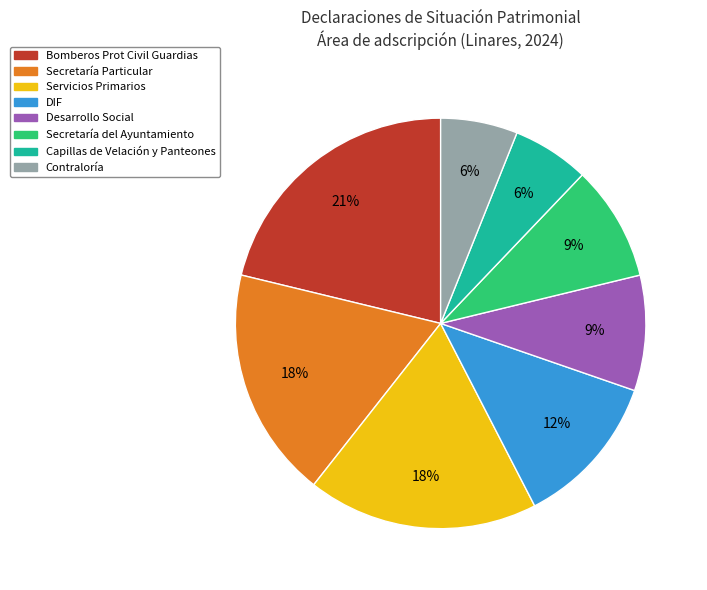

To the nearest percent, what is the average slice percentage?

12%